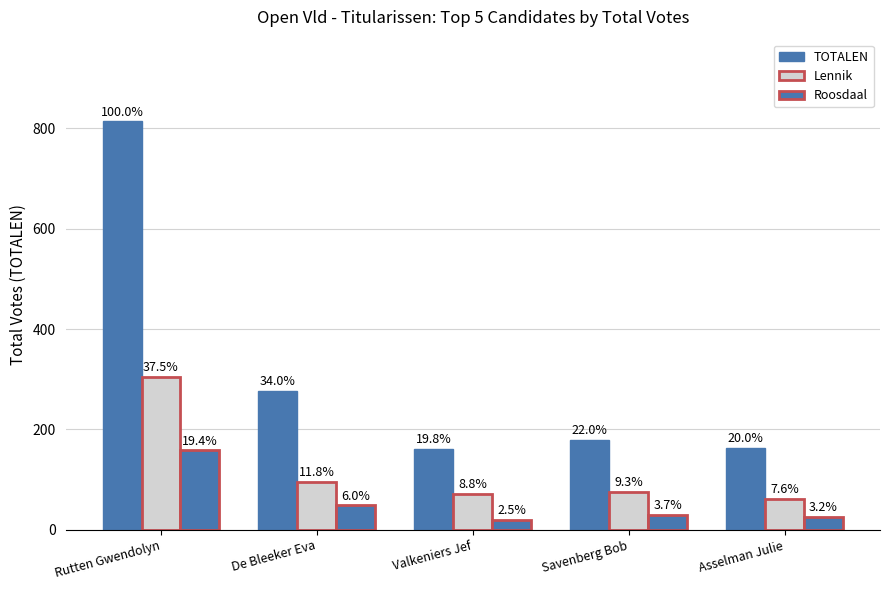

What is the sum of all Lennik values?

611